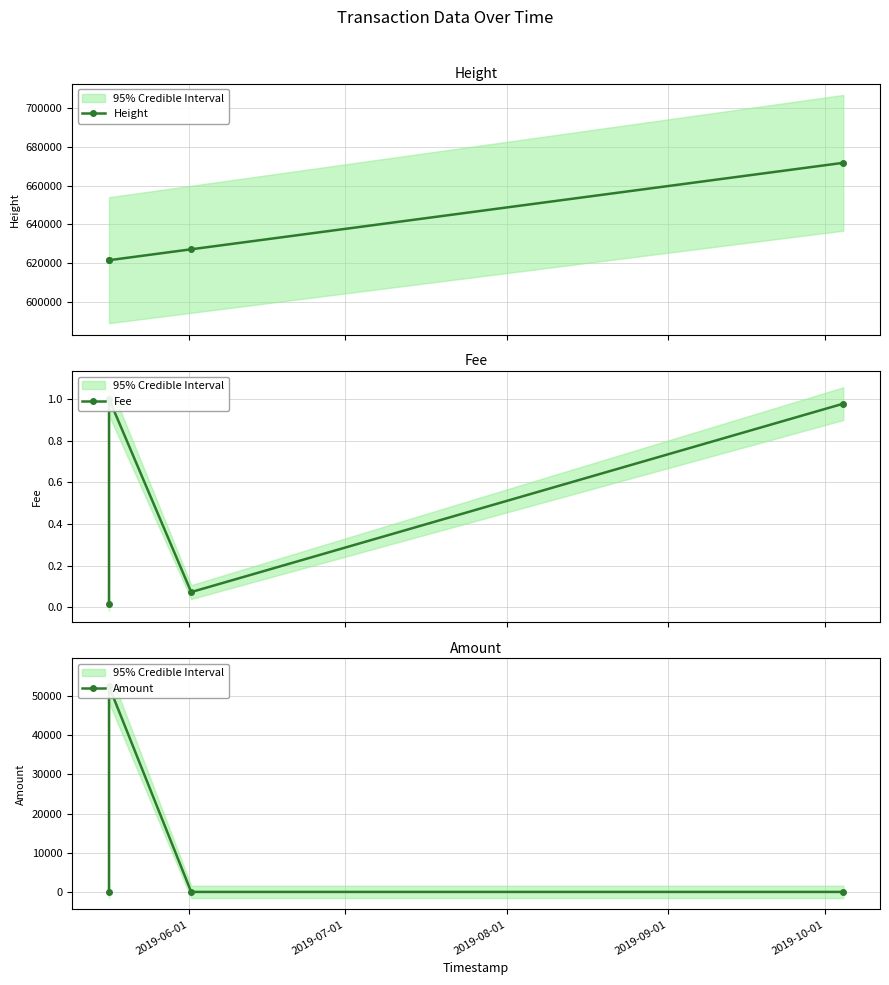

True or false: Height has more than 2 points higher than both neighbors.

False